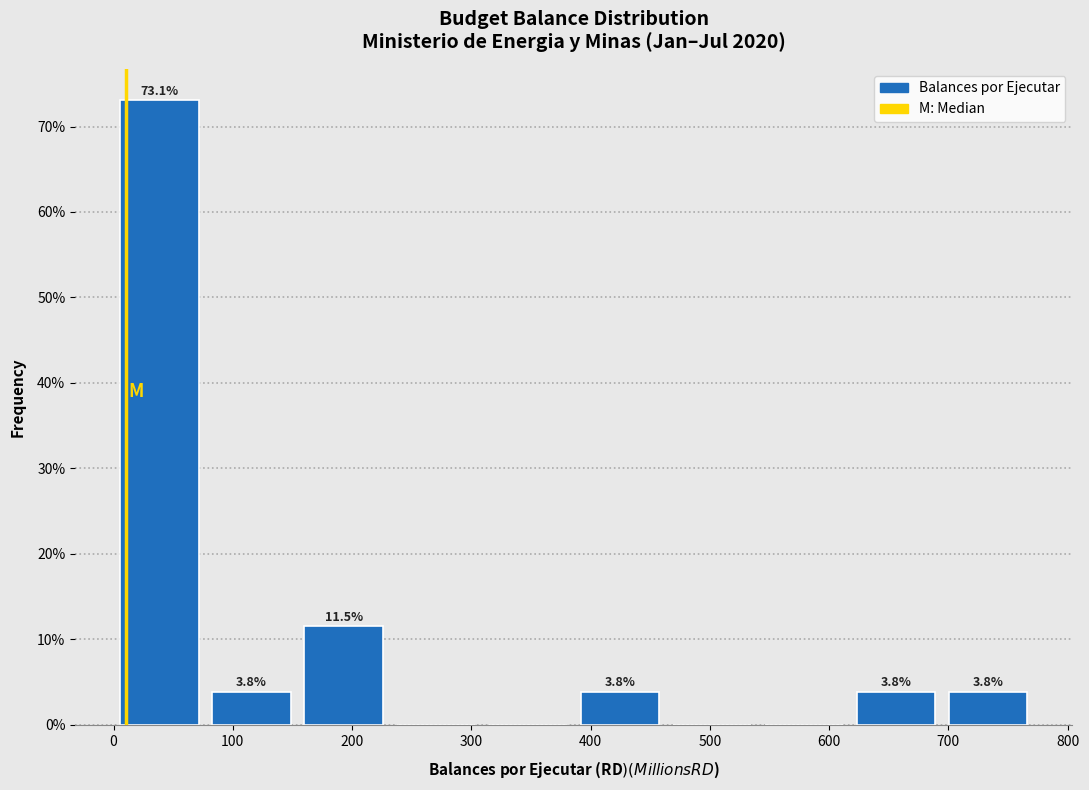

Which range on the x-axis has the tallest bar?

0 to 80